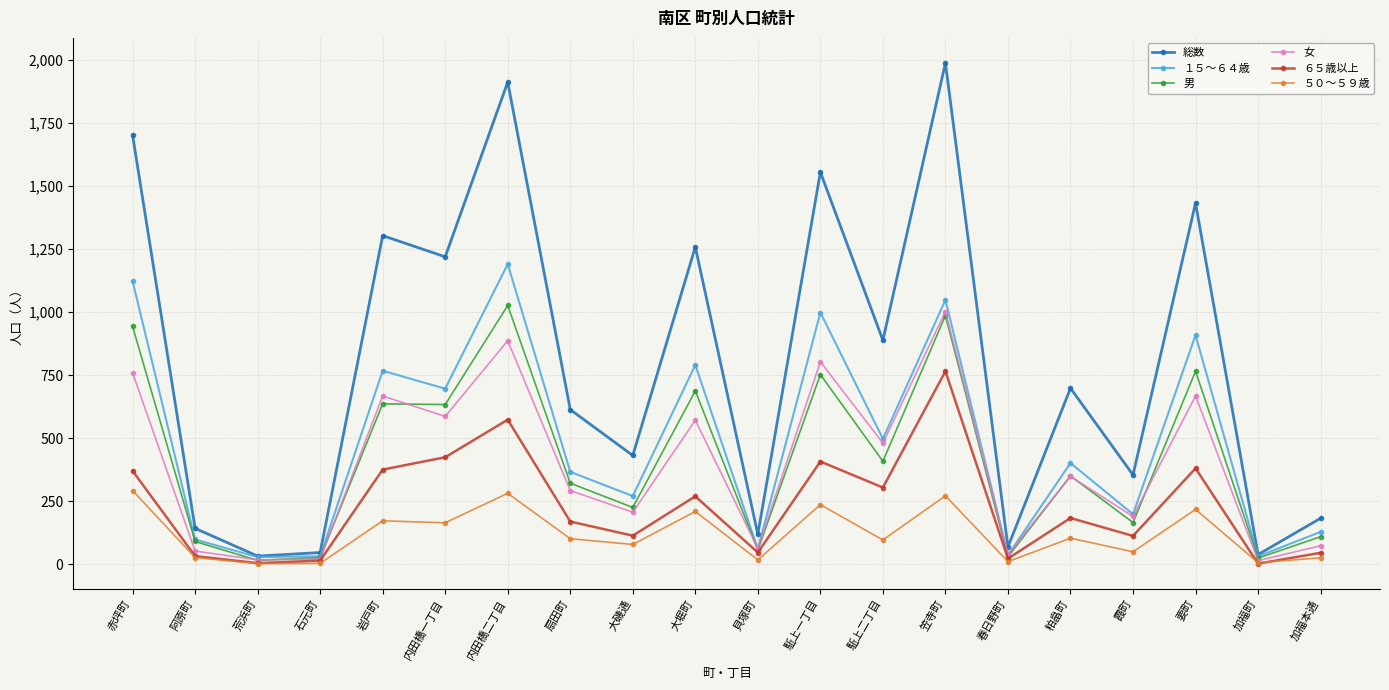

What is the minimum value for 総数?

32